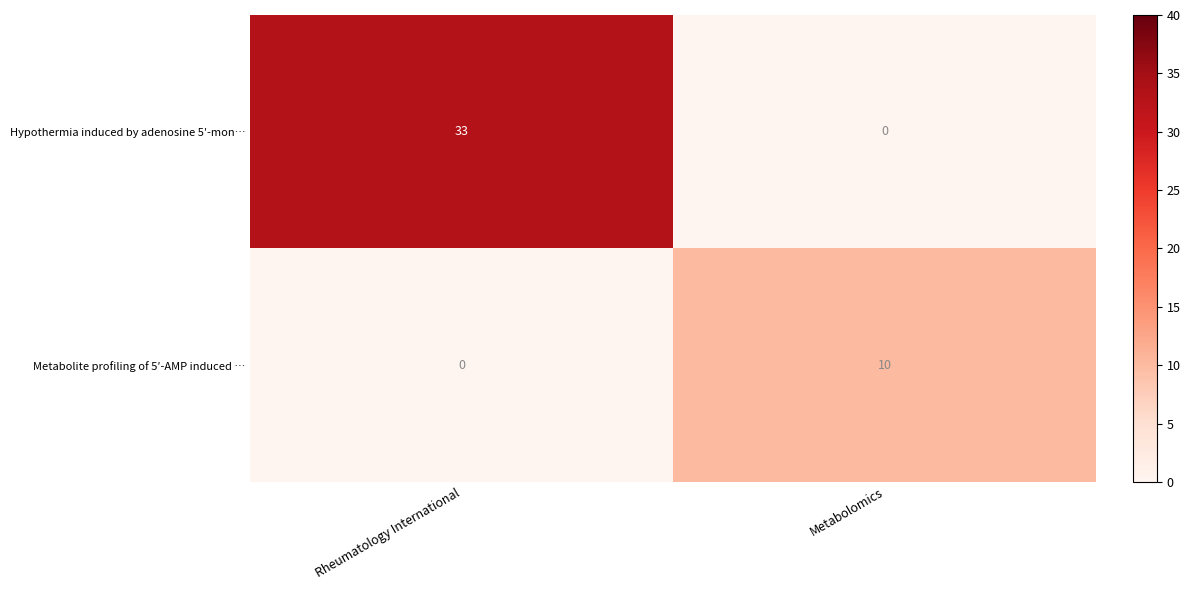

What is the sum of the Metabolite profiling of 5′-AMP induced … values at Rheumatology International and Metabolomics?

10